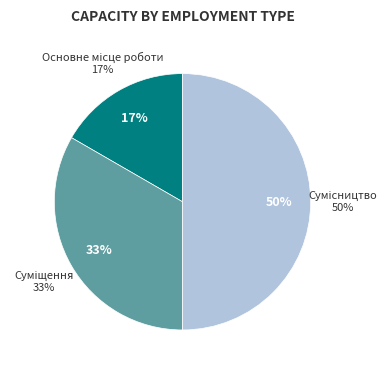

To the nearest percent, what portion does Основне місце роботи represent?

17%